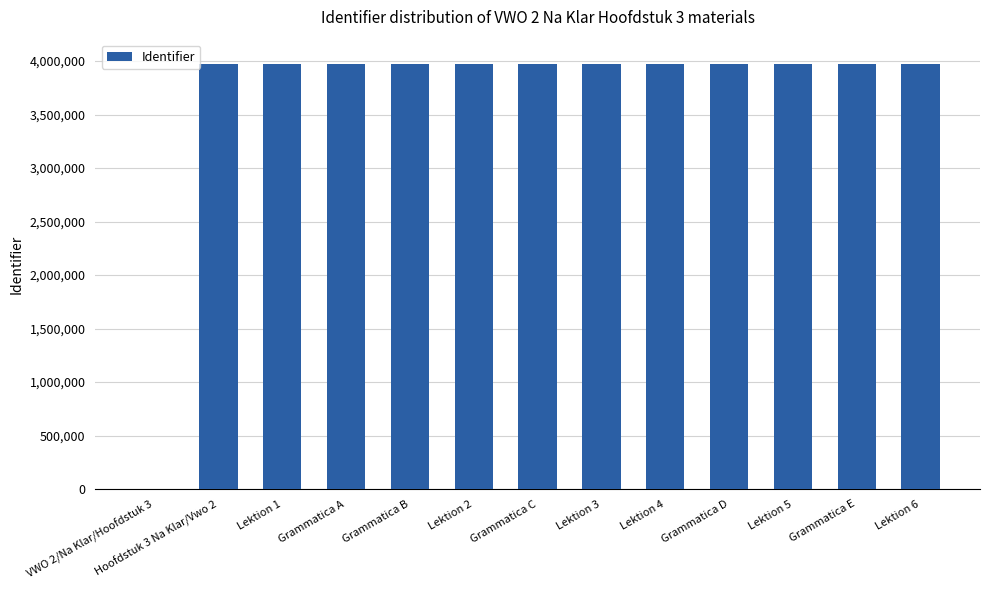

What is the sum of all values?

47643025